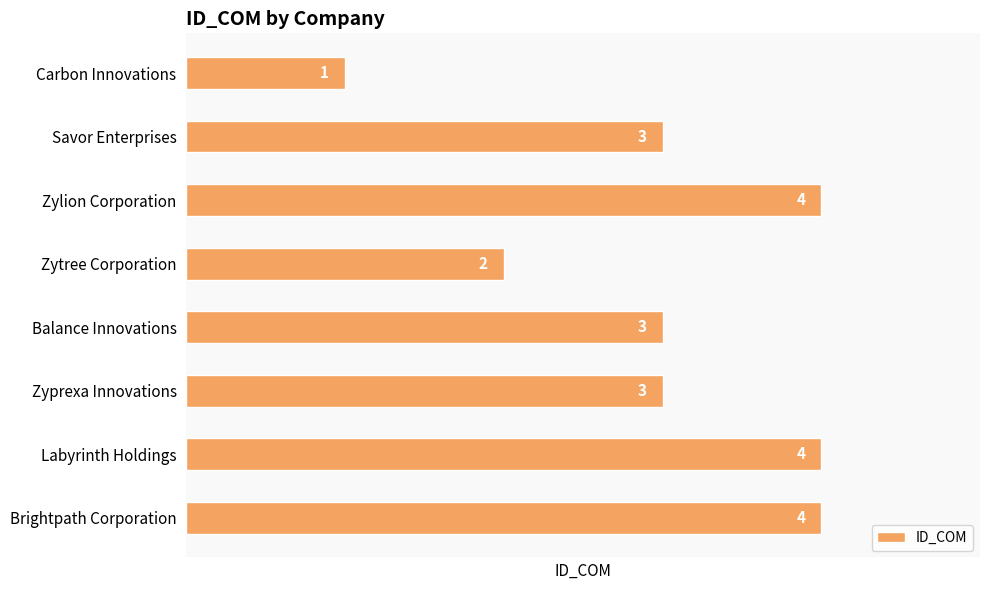

How many bars are there in total?

8